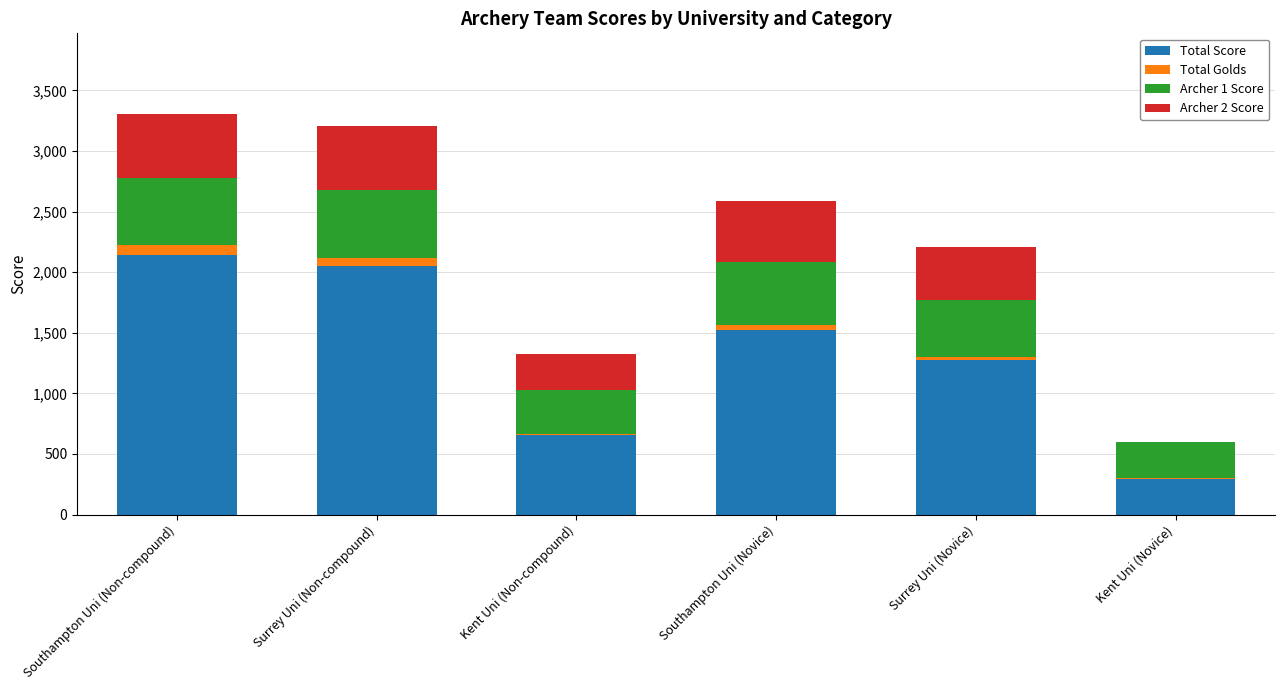

The Total Score series shows 2145 at Southampton Uni (Non-compound). True or false?

True